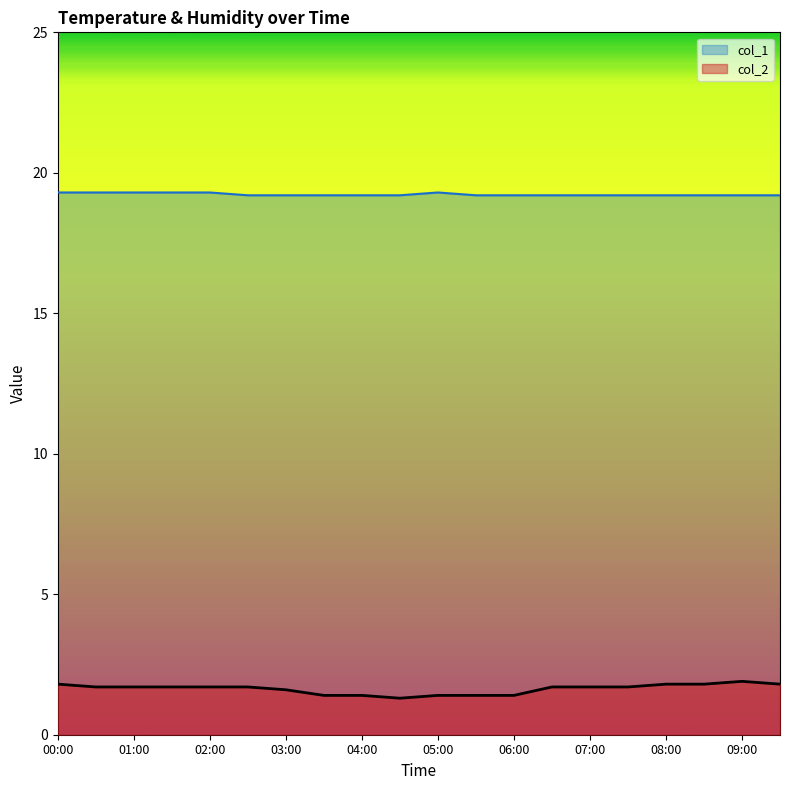

Where is col_1 nearest to the value 19?

02:30